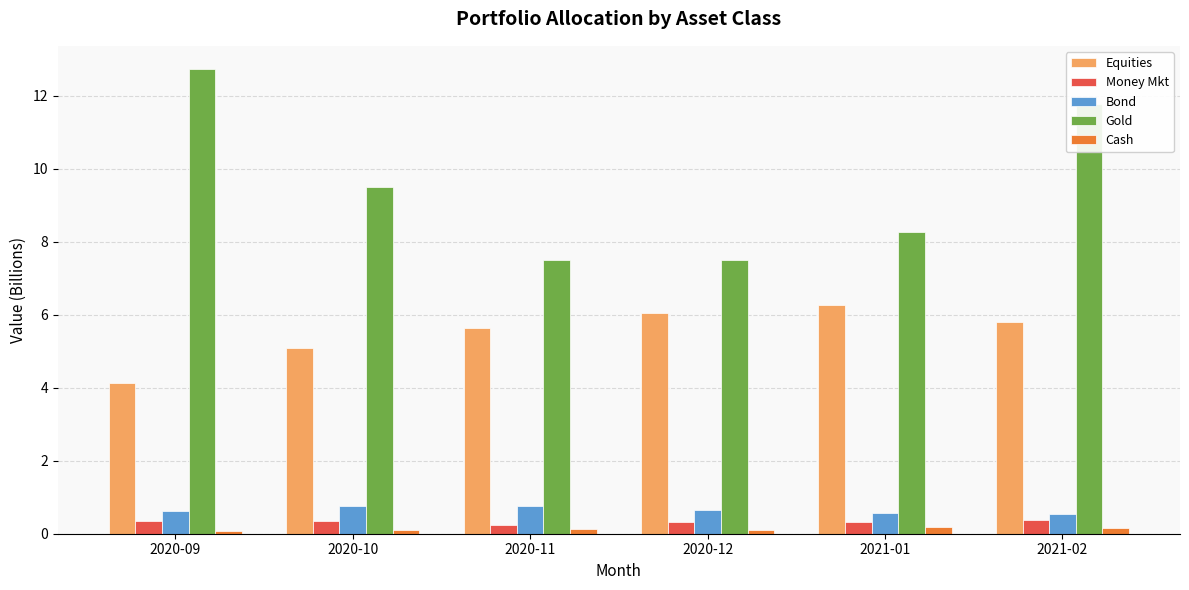

Which series has the widest spread of values?

Gold